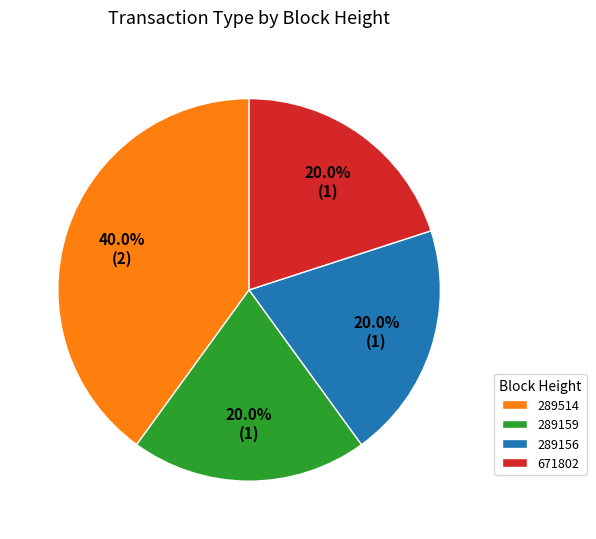

Which has a higher value, 289514 or 289156?

289514